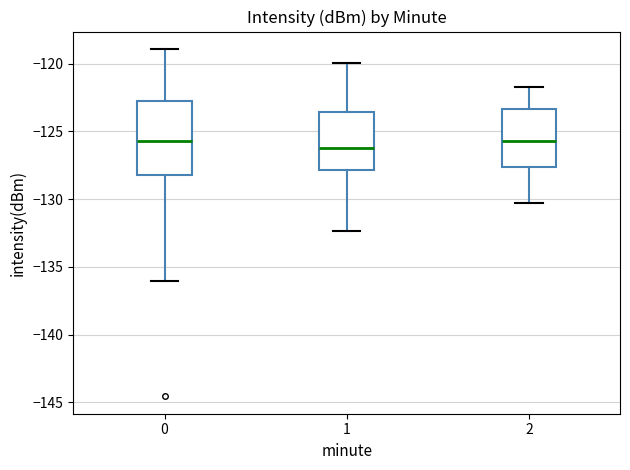

Reading left to right, transcribe this box plot: for each box, give where its median line is, the range the box spans, and where its two whiskers end, as read against the y-axis. The values are not printed on the chart, so give them approximately, as read against the axis.

0: median -125.5, box -128.0 to -122.5, whiskers -136.0 to -119.0
1: median -126.0, box -128.0 to -123.5, whiskers -132.5 to -120.0
2: median -125.5, box -127.5 to -123.5, whiskers -130.5 to -121.5